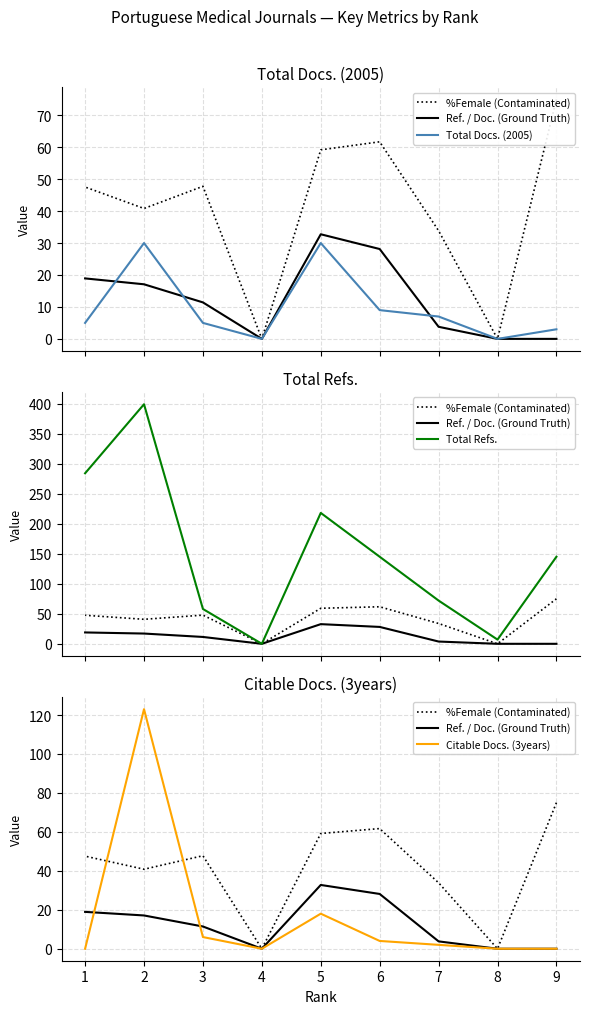

How many values in the Ref. / Doc. (Ground Truth) series exceed 11?

5